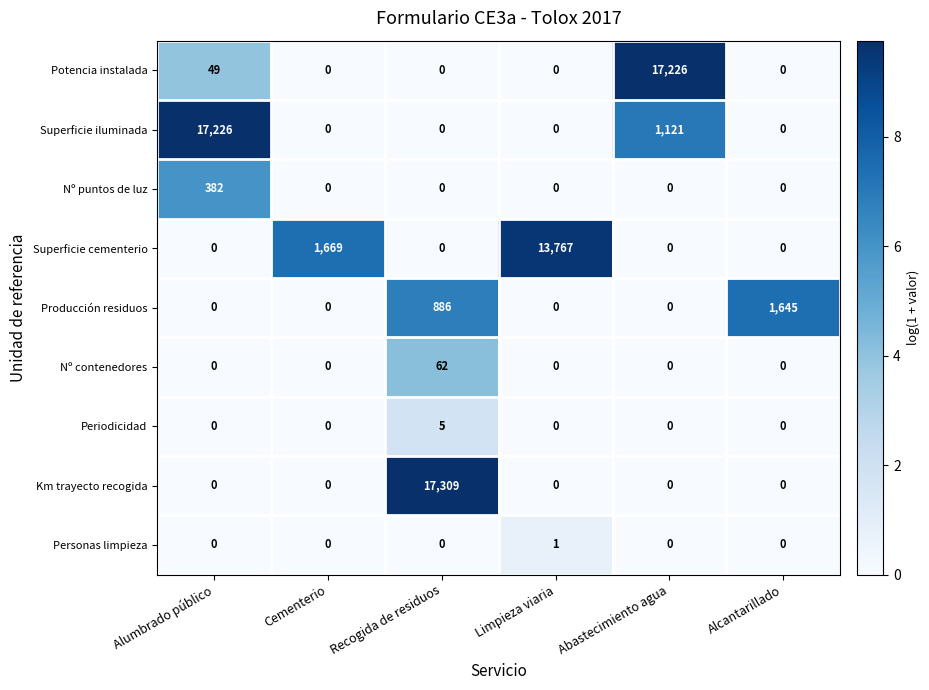

What is the greatest value displayed?

17309